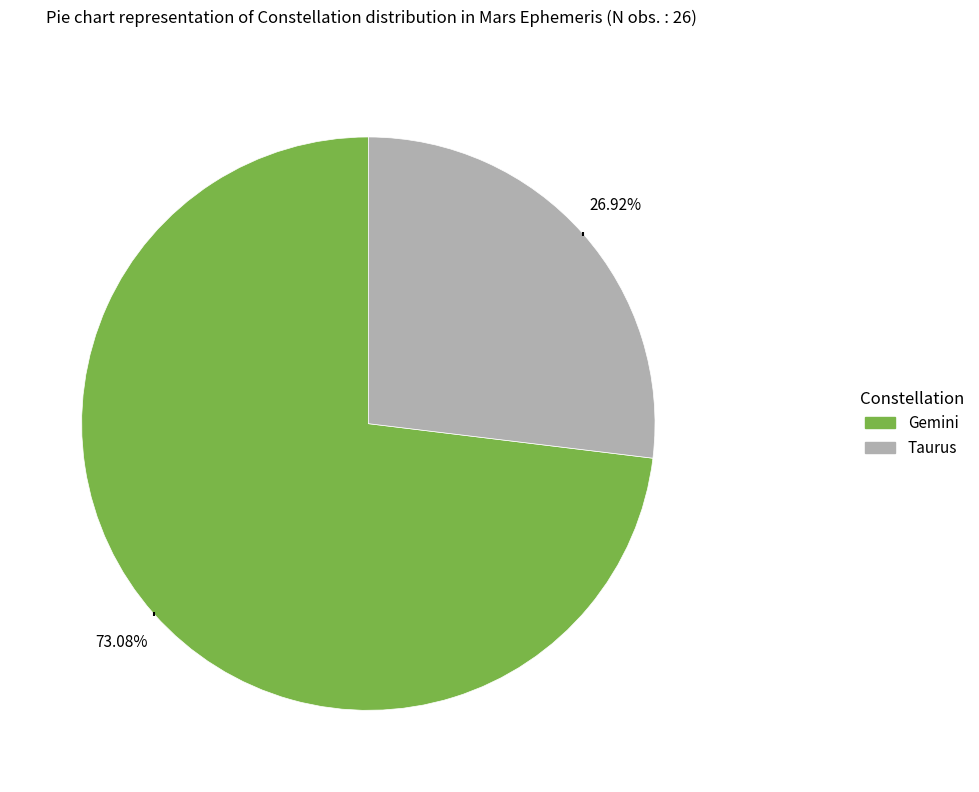

The Taurus slice represents 27% of the pie. True or false?

True